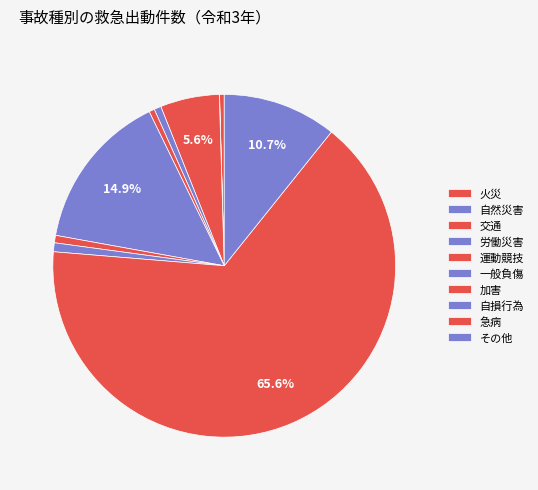

To the nearest percent, what is the combined percentage of 急病 and 交通?

71%